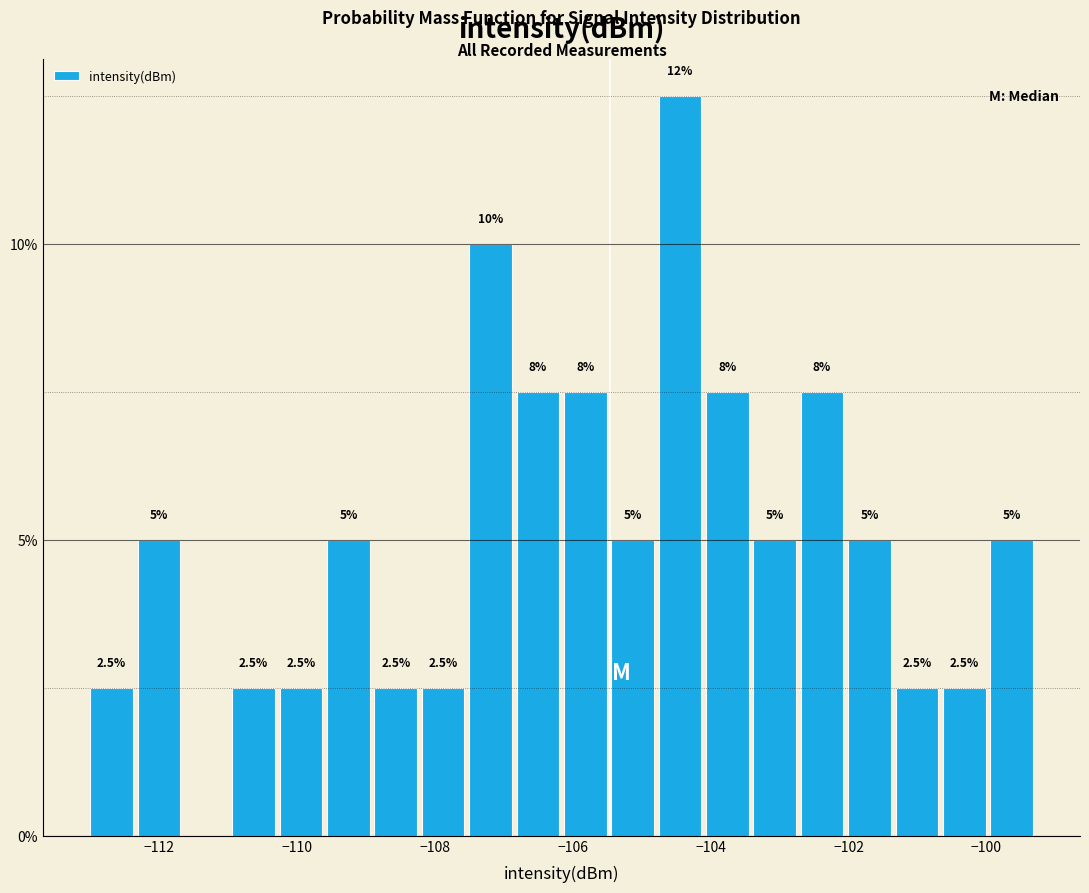

Read against the x-axis, roughly where is the centre of the tallest bar?

-104.4